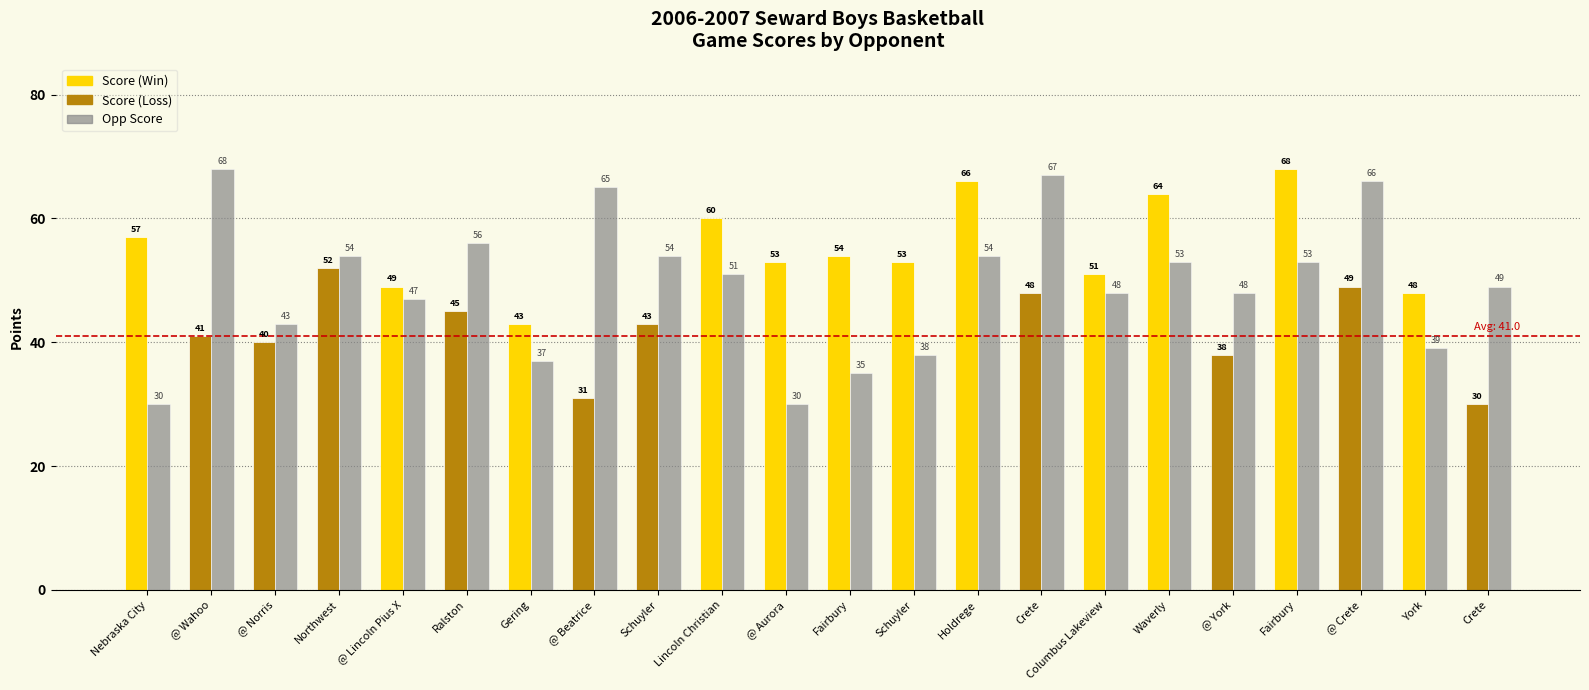

Does the chart contain stacked bars?

No